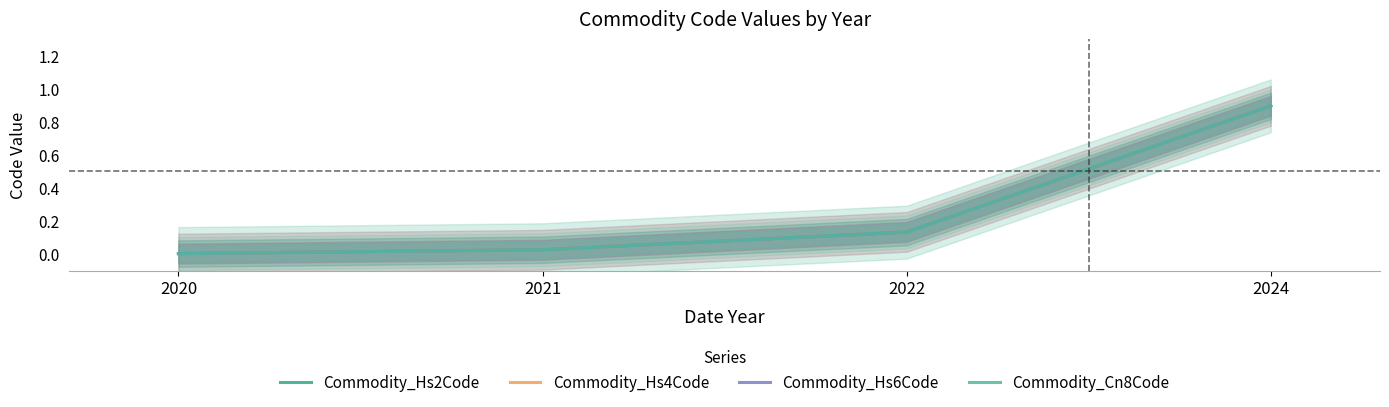

What is the value of the Commodity_Hs2Code point at the 4th from the left?

0.9